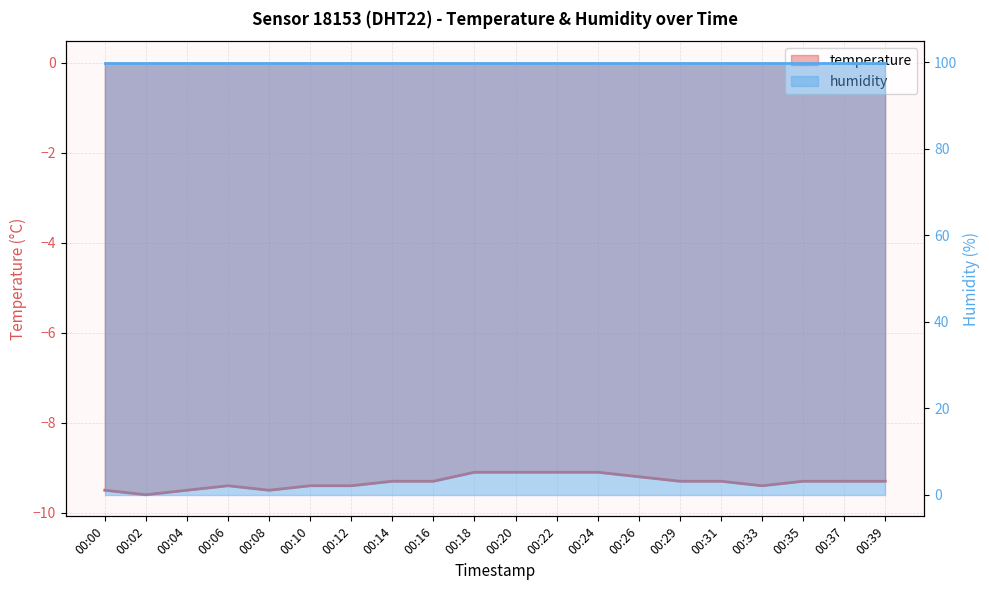

True or false: the data shows -6.6 at 00:08.

False